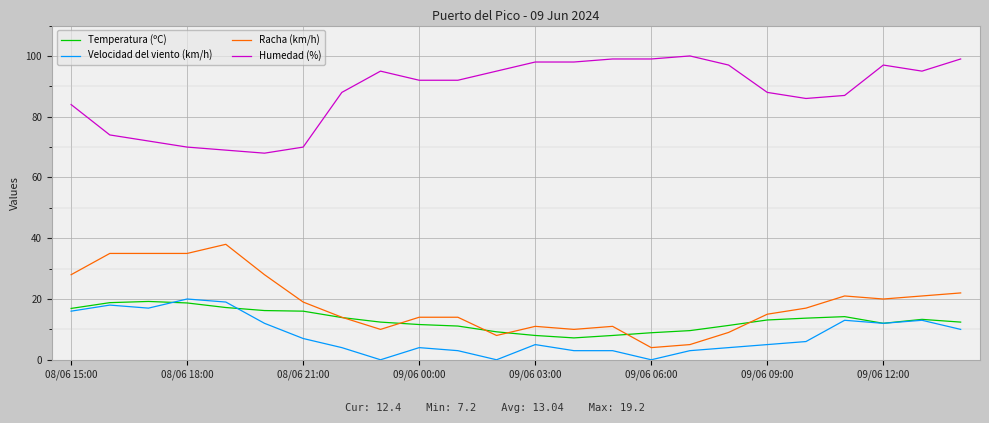

Which series has the largest total across all categories?

Humedad (%)